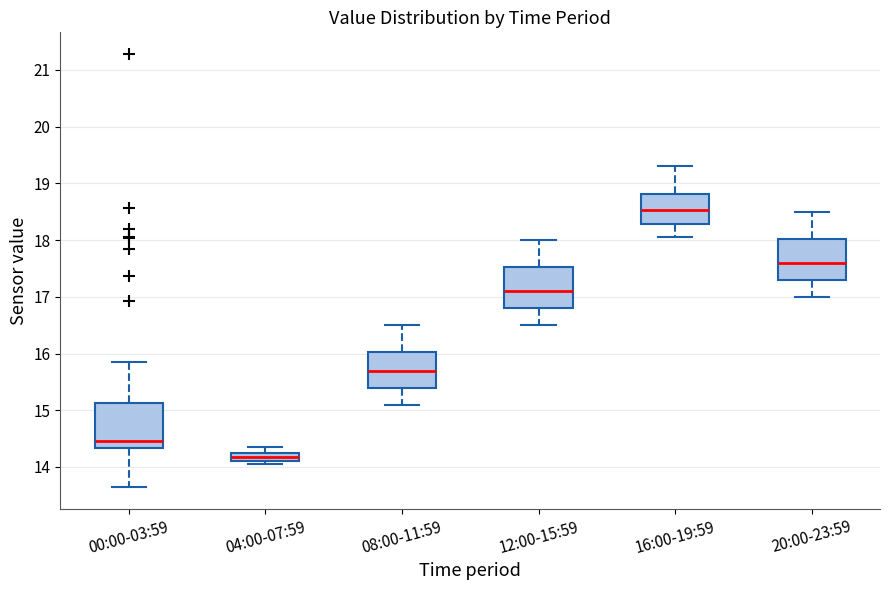

Reading left to right, read every box against the y-axis: the position of its median line, the range the box covers, and the ends of its whiskers. The values are not printed on the chart, so give them approximately, as read against the axis.

00:00-03:59: median 14.5, box 14.3 to 15.1, whiskers 13.6 to 15.9
04:00-07:59: median 14.2, box 14.1 to 14.3, whiskers 14.1 (just below the box's lower edge) to 14.4
08:00-11:59: median 15.7, box 15.4 to 16.0, whiskers 15.1 to 16.5
12:00-15:59: median 17.1, box 16.8 to 17.5, whiskers 16.5 to 18.0
16:00-19:59: median 18.5, box 18.3 to 18.8, whiskers 18.1 to 19.3
20:00-23:59: median 17.6, box 17.3 to 18.0, whiskers 17.0 to 18.5